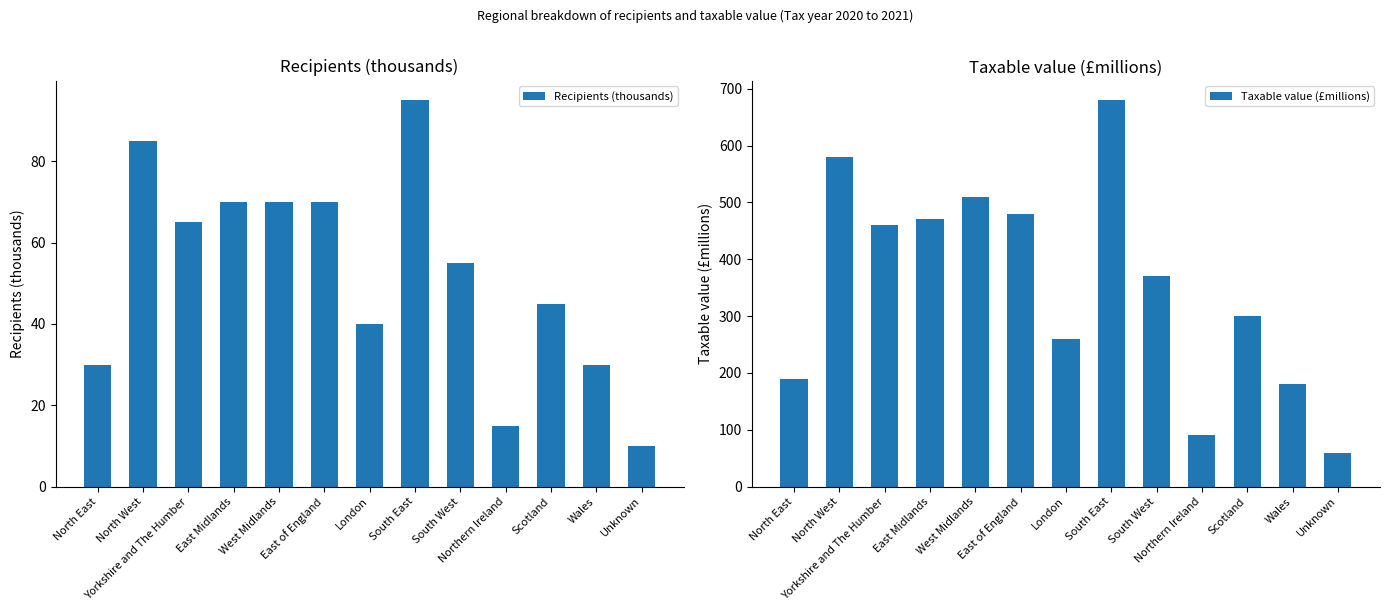

Reading right to left, transcribe all the data shown in this chart.

Recipients (thousands): Unknown=10	Wales=30	Scotland=45	Northern Ireland=15	South West=55	South East=95	London=40	East of England=70	West Midlands=70	East Midlands=70	Yorkshire and The Humber=65	North West=85	North East=30
Taxable value (£millions): Unknown=60	Wales=180	Scotland=300	Northern Ireland=90	South West=370	South East=680	London=260	East of England=480	West Midlands=510	East Midlands=470	Yorkshire and The Humber=460	North West=580	North East=190